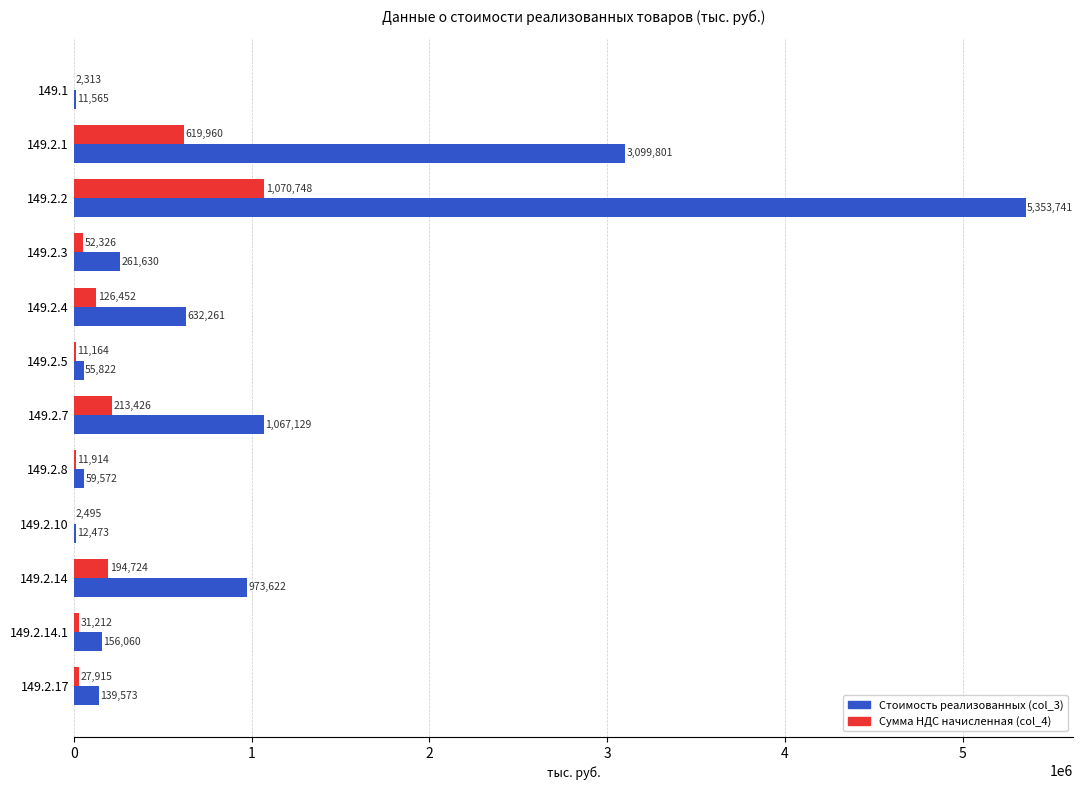

The value of Стоимость реализованных (col_3) at 149.2.8 is 59572. True or false?

True